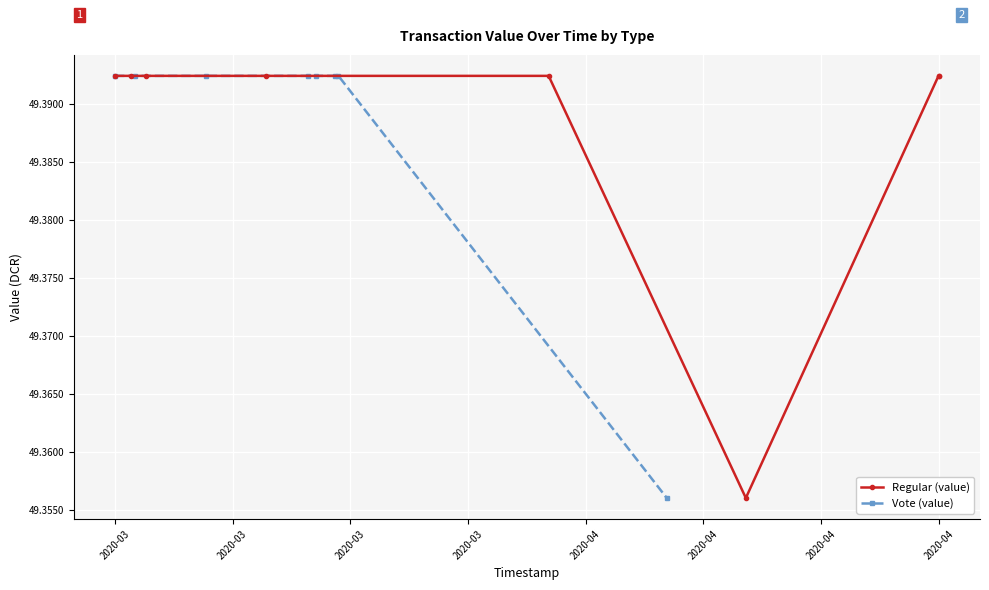

Which series has the largest range (max minus min)?

Regular (value)